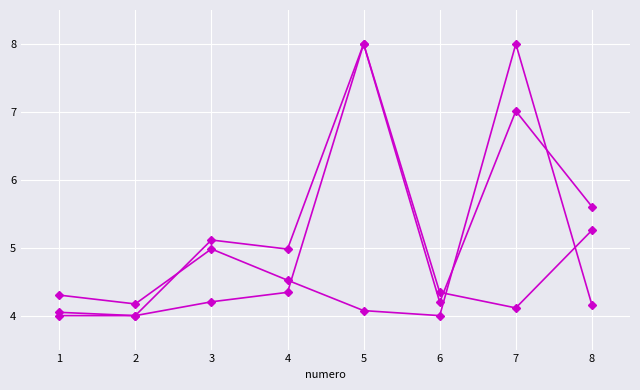

How many distinct data groups are displayed?

3